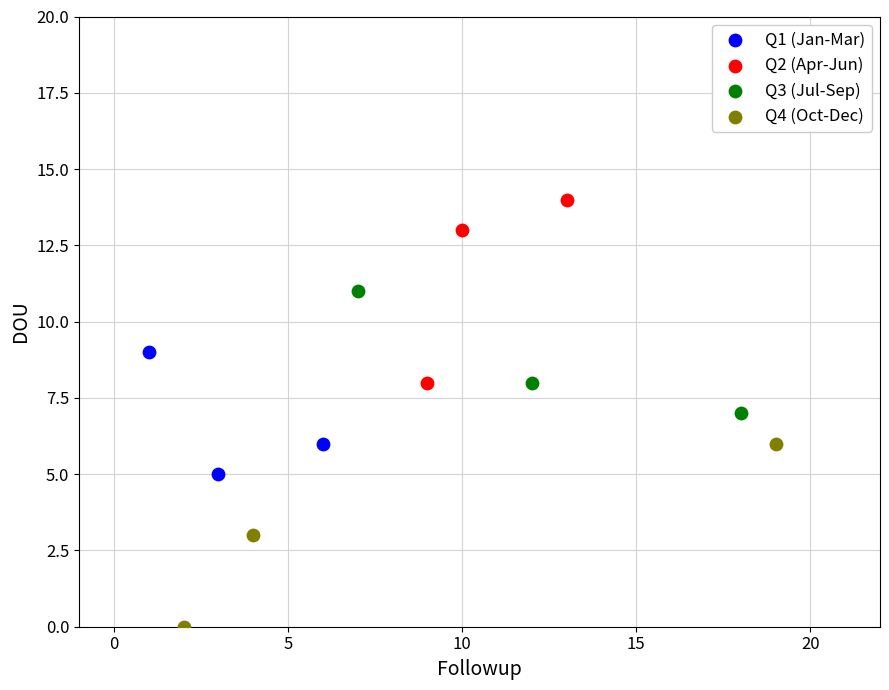

What are all the series names shown in the legend?

Q1 (Jan-Mar), Q2 (Apr-Jun), Q3 (Jul-Sep), Q4 (Oct-Dec)